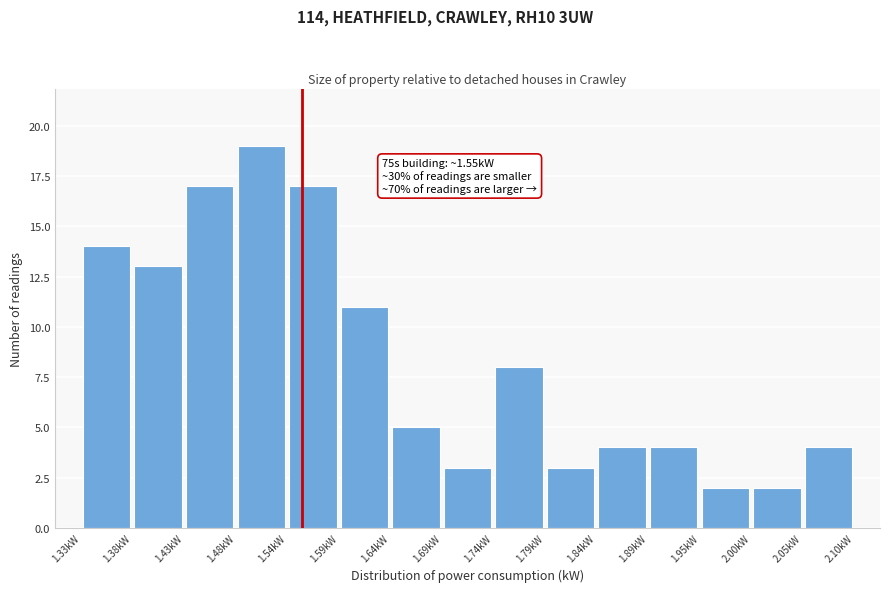

Over which range of the x-axis is the bar tallest?

1.48 to 1.54